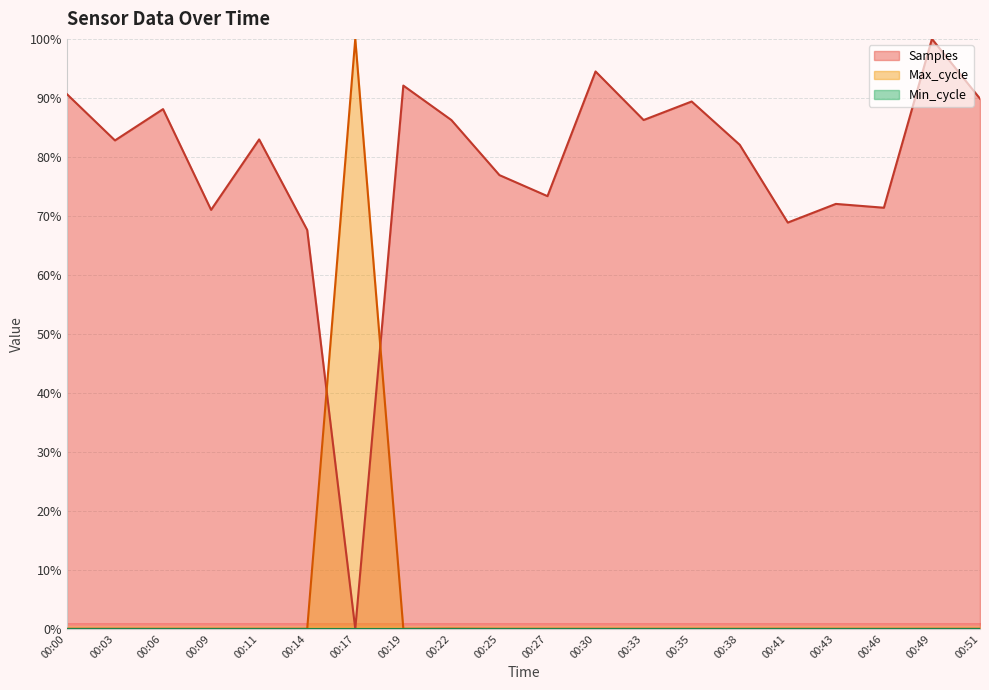

What is the value of the Max_cycle point at the 7th from the left?

100.0